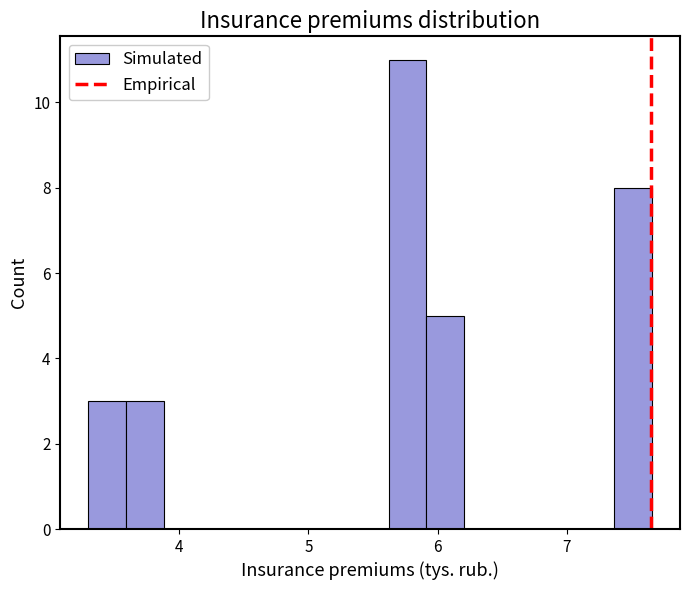

Read against the x-axis, roughly where is the centre of the tallest bar?

5.8